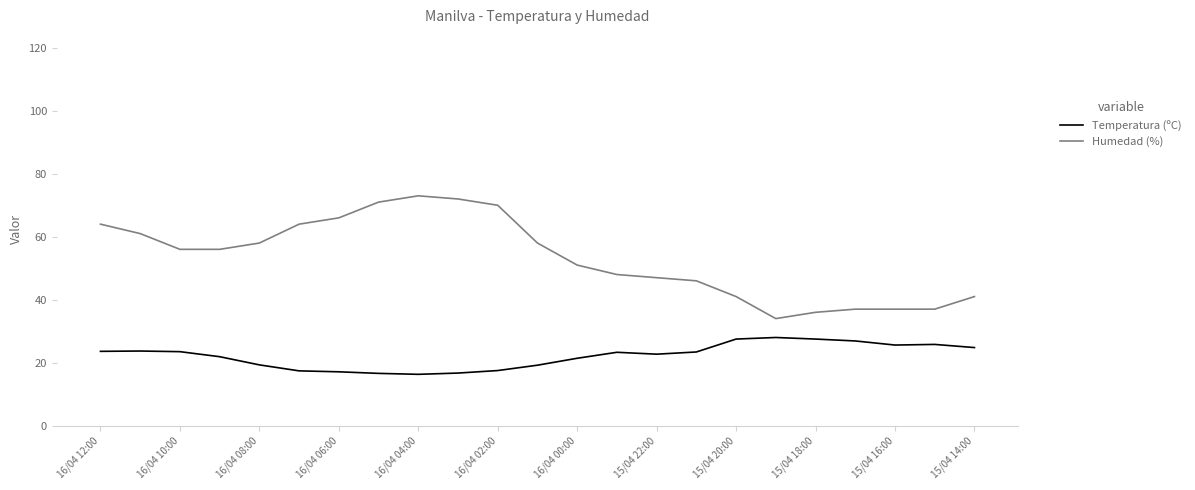

Which series has the largest total across all categories?

Humedad (%)